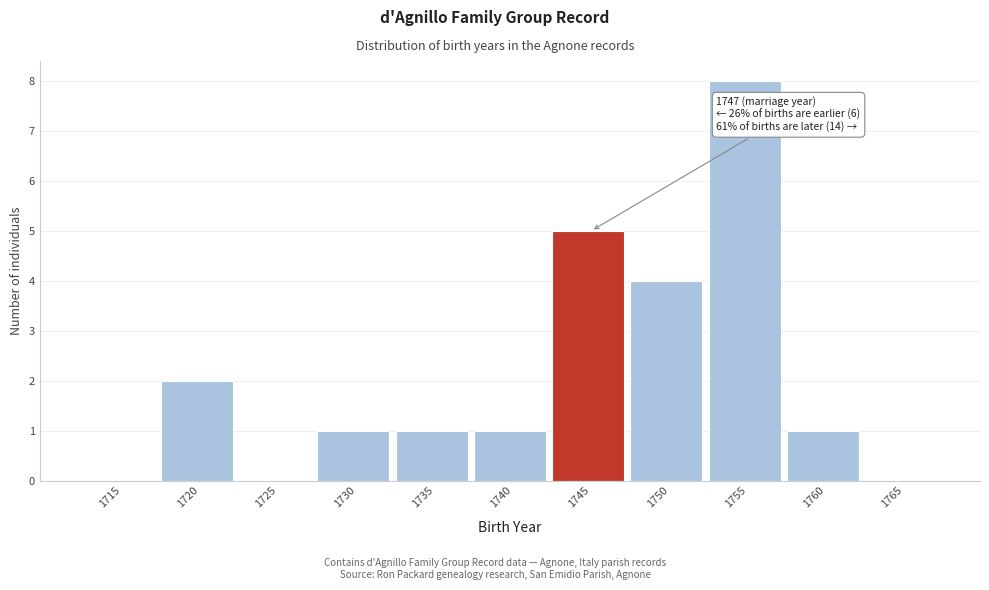

Reading left to right, transcribe all the data shown in this chart.

1715=0	1720=2	1725=0	1730=1	1735=1	1740=1	1745=5	1750=4	1755=8	1760=1	1765=0